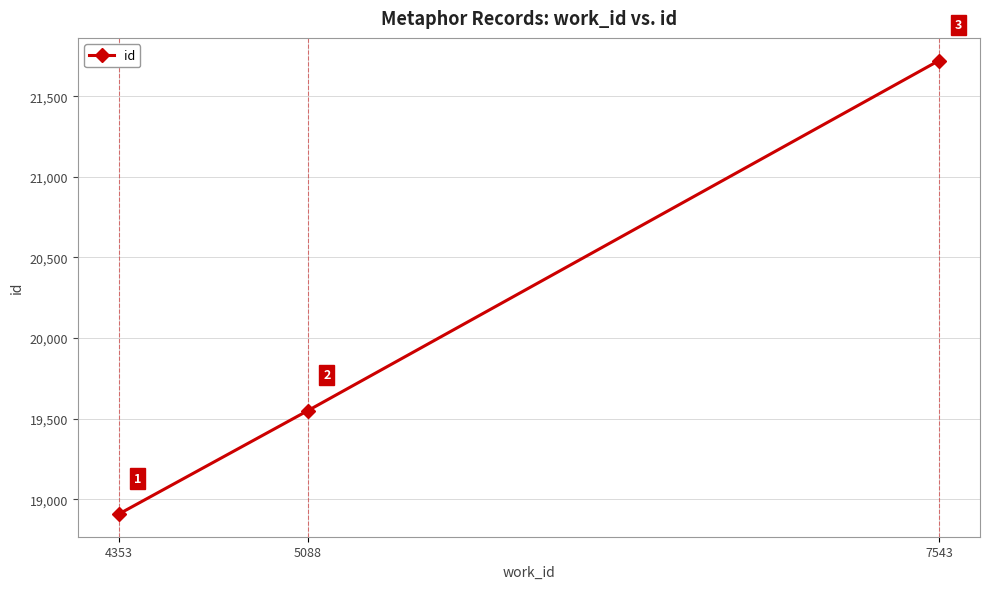

What is the difference between the values at 7543 and 5088?

2171